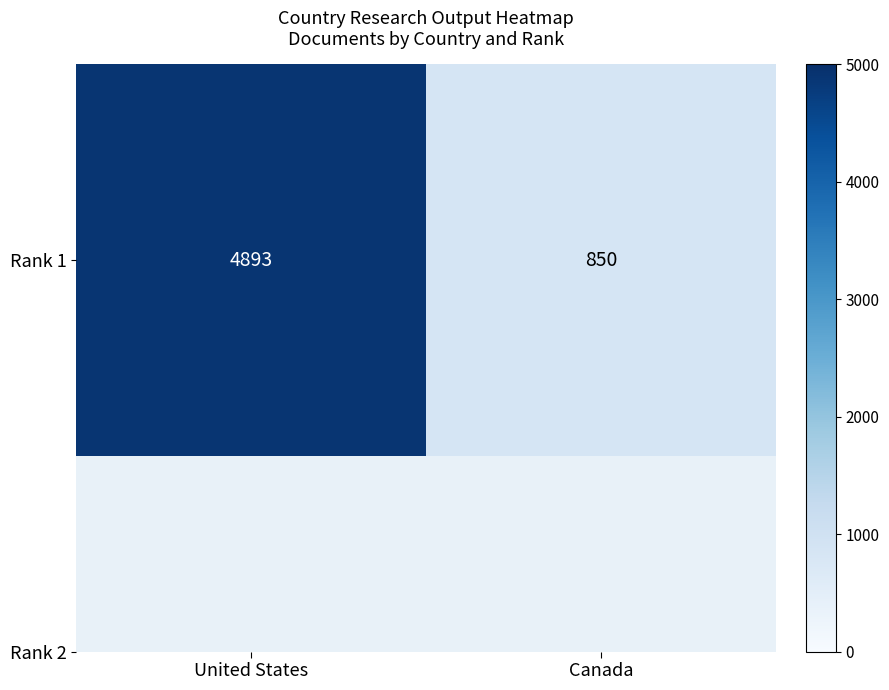

What is the change in value from United States to Canada?

-4043